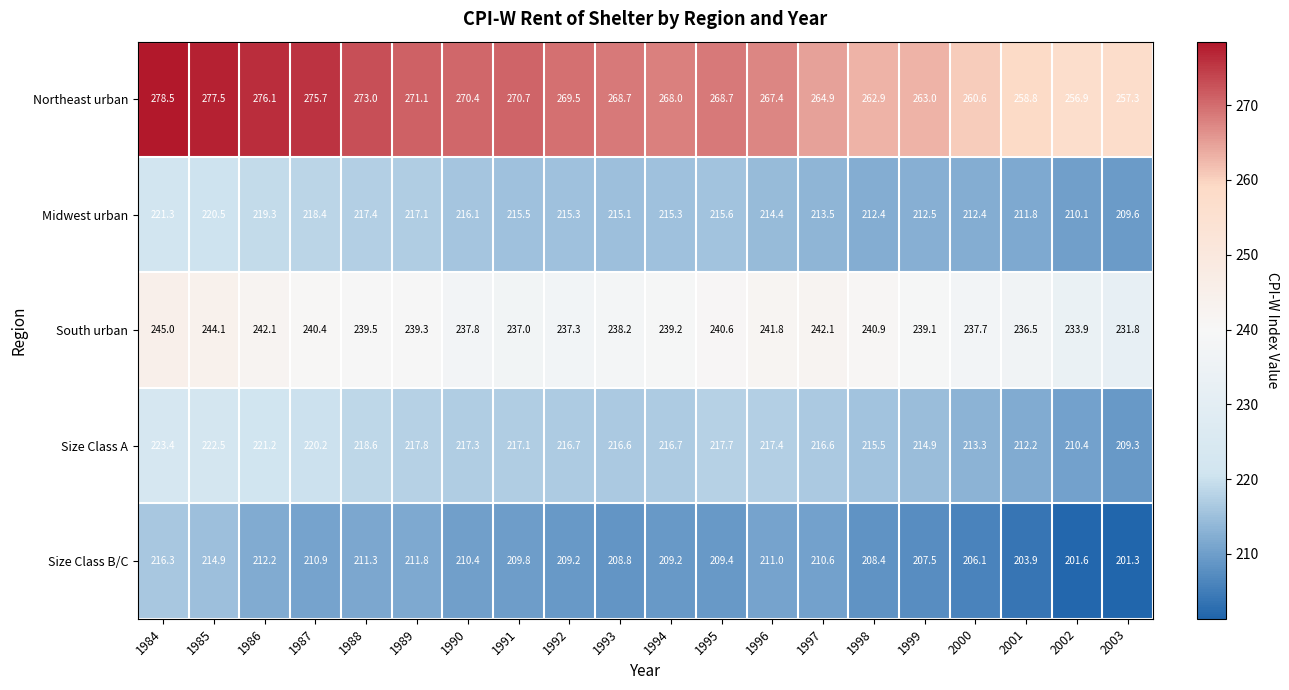

Which series changed the most between 1996 and 1999?

Northeast urban